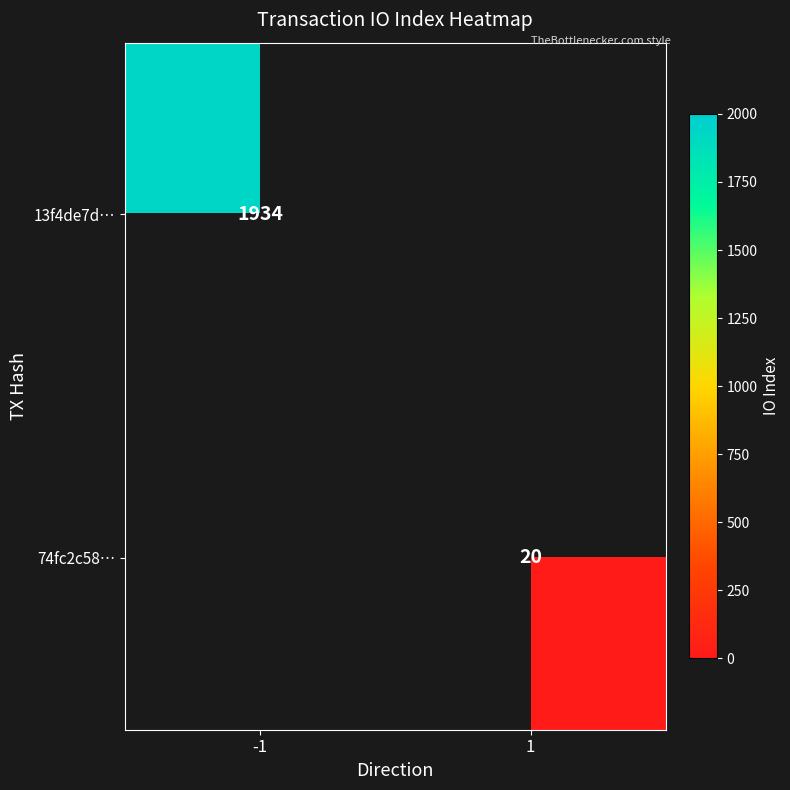

The value of 74fc2c58… at 1 is 26.3. True or false?

False